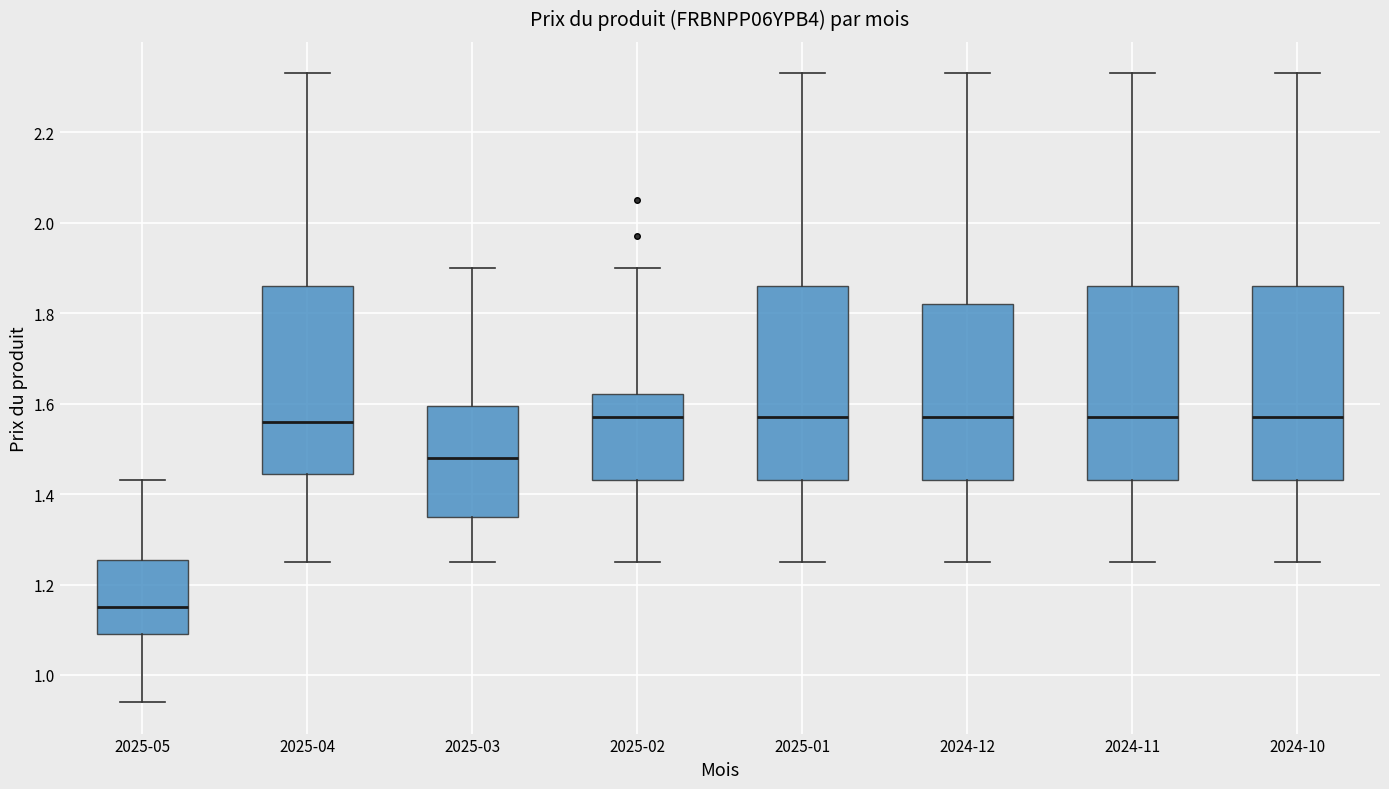

Reading left to right, read every box against the y-axis: the position of its median line, the range the box covers, and the ends of its whiskers. The values are not printed on the chart, so give them approximately, as read against the axis.

2025-05: median 1.16, box 1.10 to 1.26, whiskers 0.94 to 1.44
2025-04: median 1.56, box 1.44 to 1.86, whiskers 1.26 to 2.34
2025-03: median 1.48, box 1.36 to 1.60, whiskers 1.26 to 1.90
2025-02: median 1.58, box 1.44 to 1.62, whiskers 1.26 to 1.90
2025-01: median 1.58, box 1.44 to 1.86, whiskers 1.26 to 2.34
2024-12: median 1.58, box 1.44 to 1.82, whiskers 1.26 to 2.34
2024-11: median 1.58, box 1.44 to 1.86, whiskers 1.26 to 2.34
2024-10: median 1.58, box 1.44 to 1.86, whiskers 1.26 to 2.34